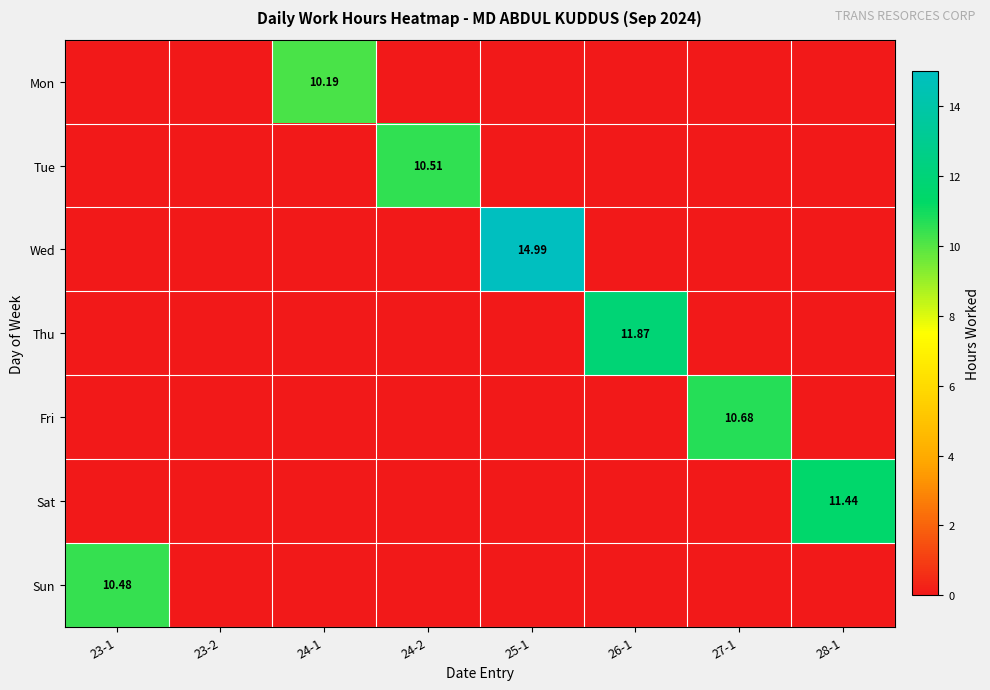

What is the difference between the highest and lowest values at 23-1?

10.5